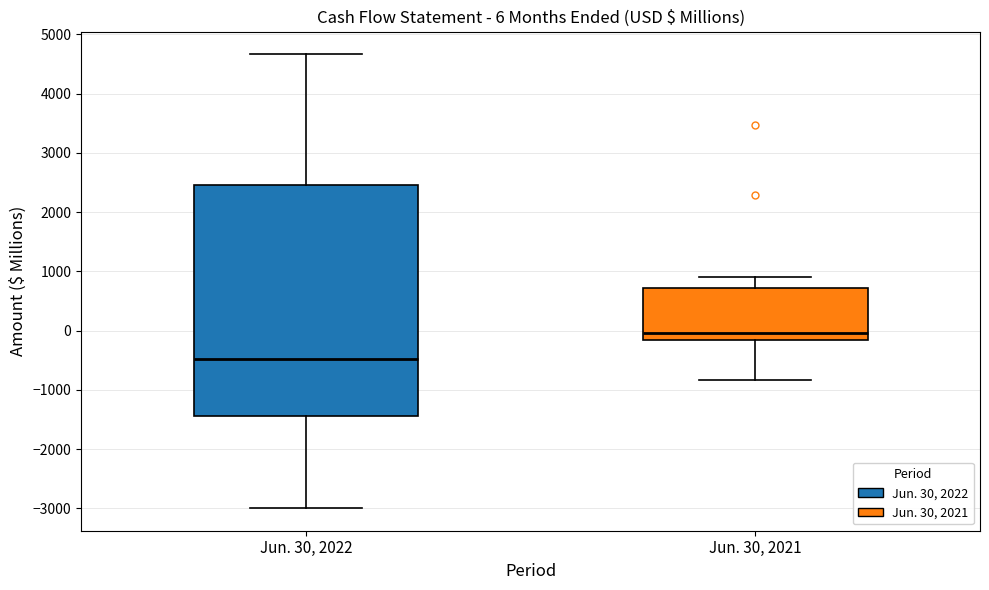

Which box has the lowest median line?

Jun. 30, 2022